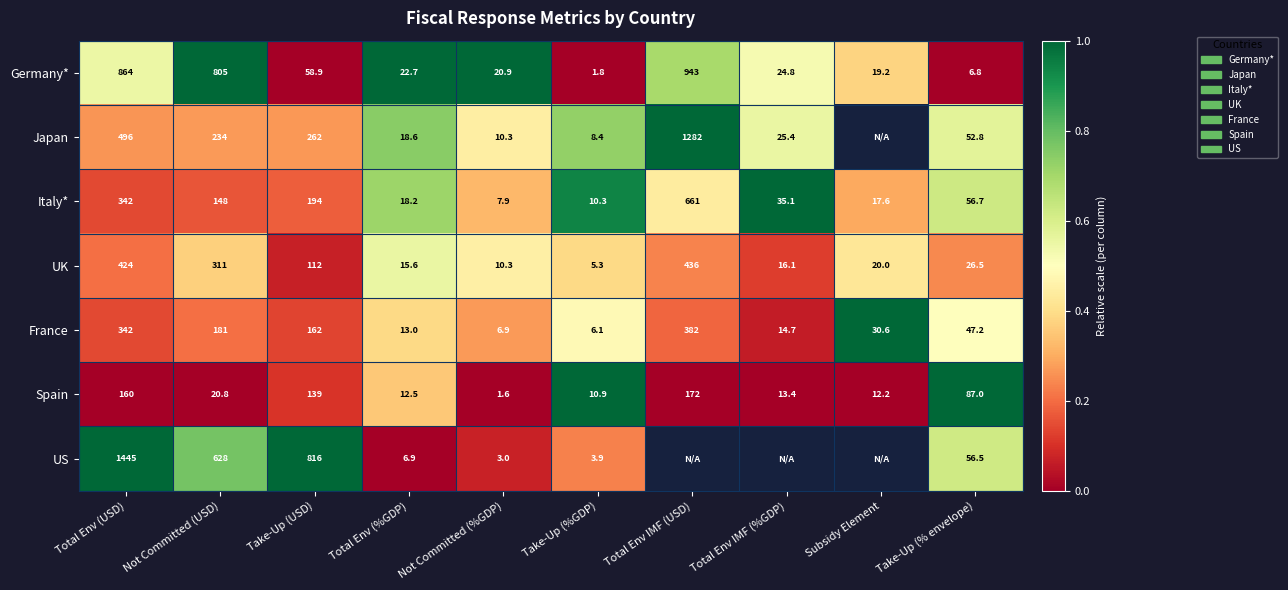

Where is UK nearest to the value 220?

Not Committed (USD)